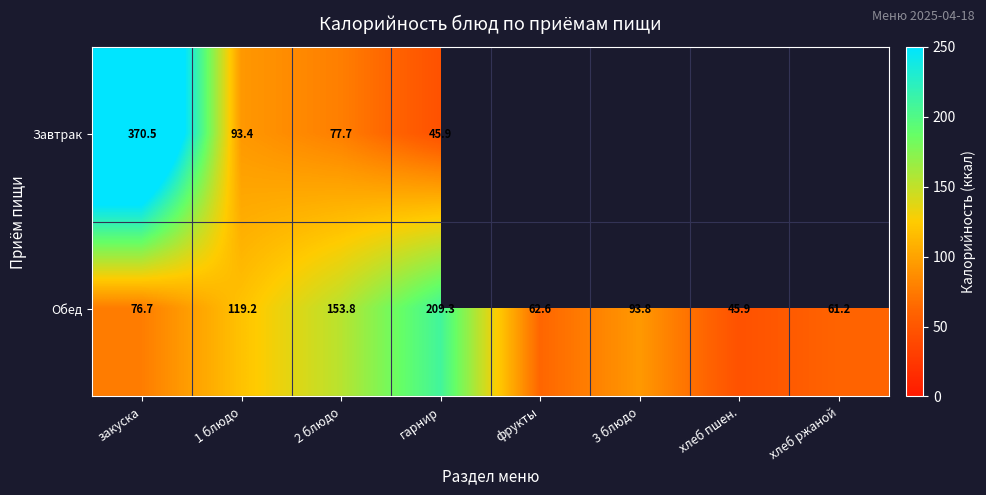

What is the difference between the highest and lowest values at 1 блюдо?

25.8